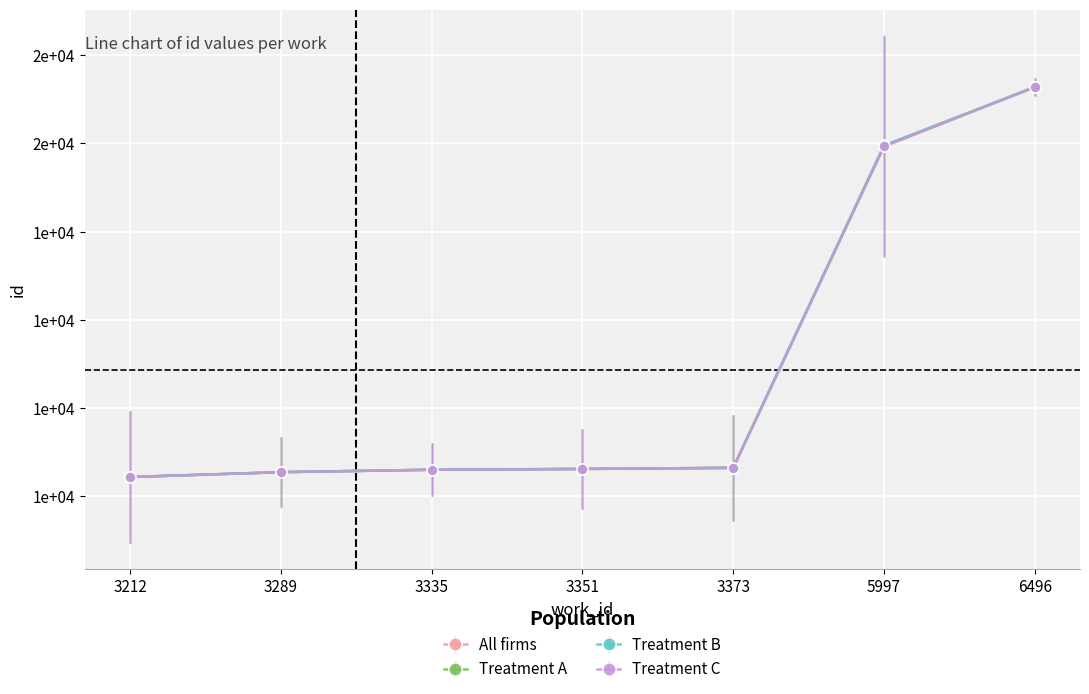

True or false: All firms has more than 1 points higher than both neighbors.

False